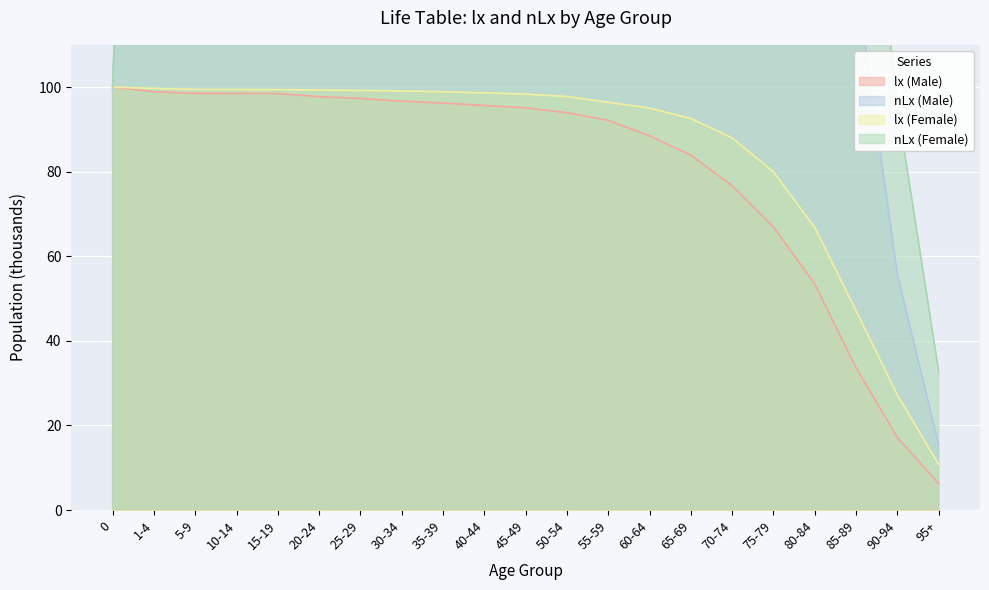

At which label does nLx (Male) reach its peak?

5-9